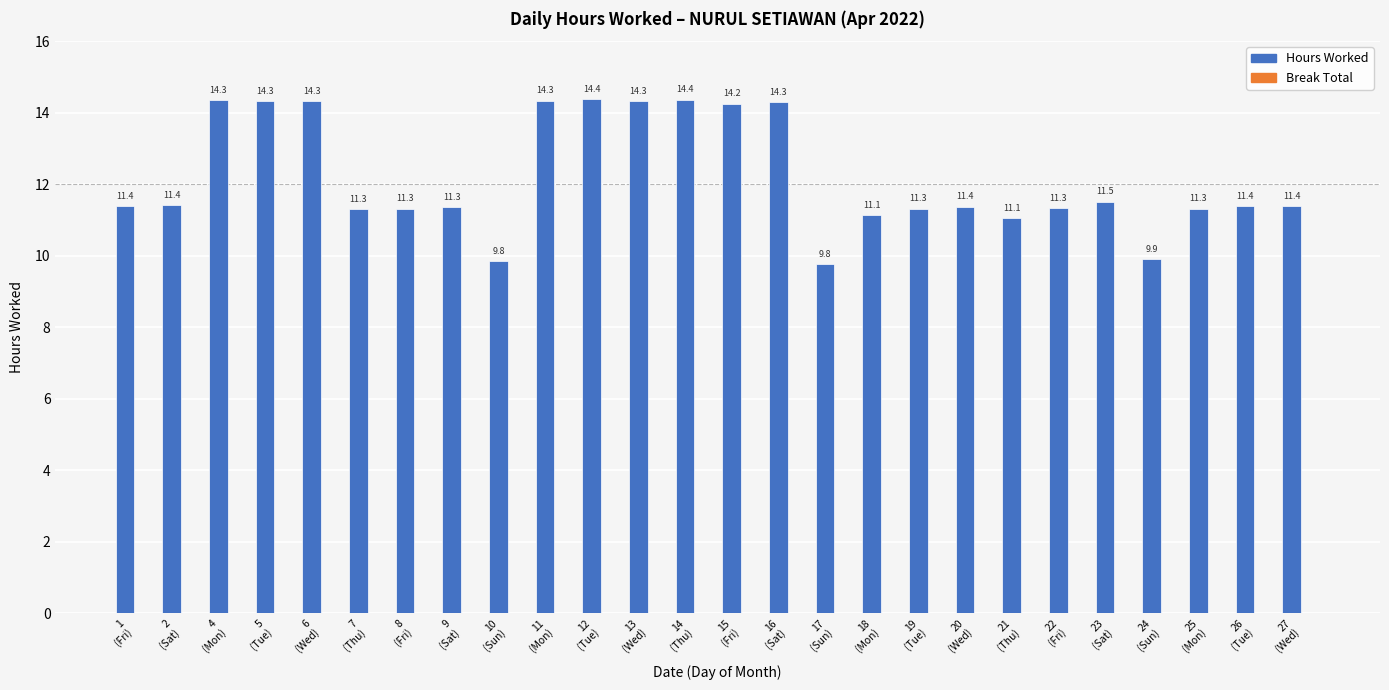

What is the difference between the maximum and minimum values?

4.6